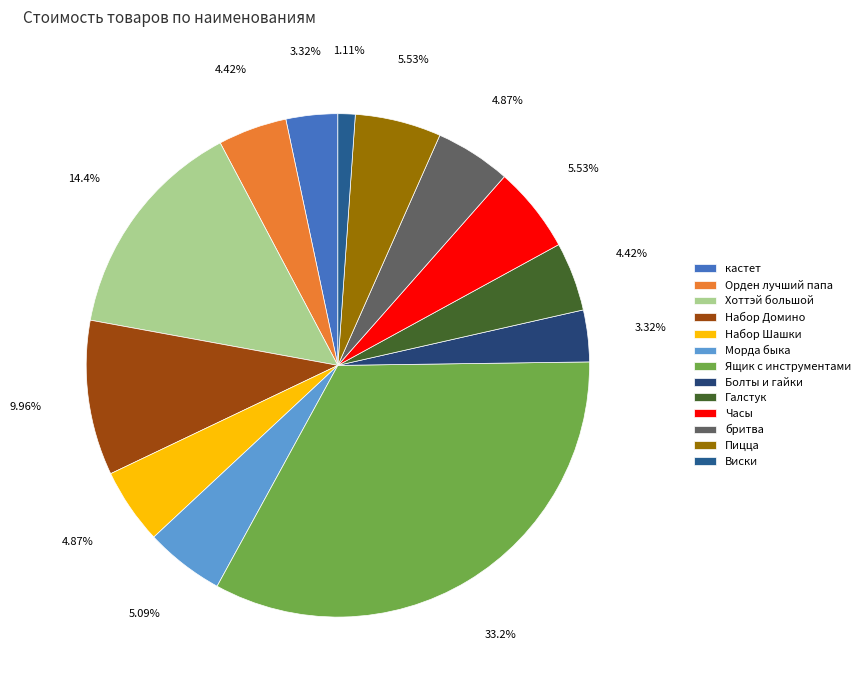

What is the change in value from Хоттэй большой to Набор Домино?

-200